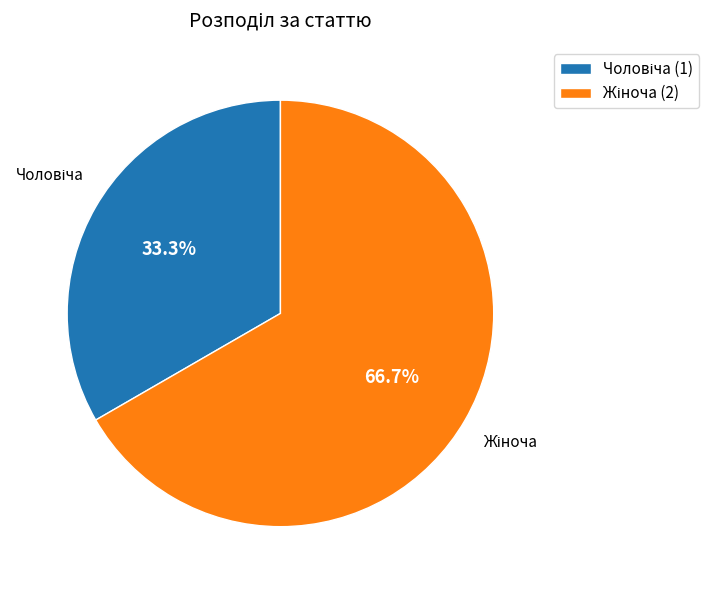

Is there any slice that represents more than half of the pie?

Yes